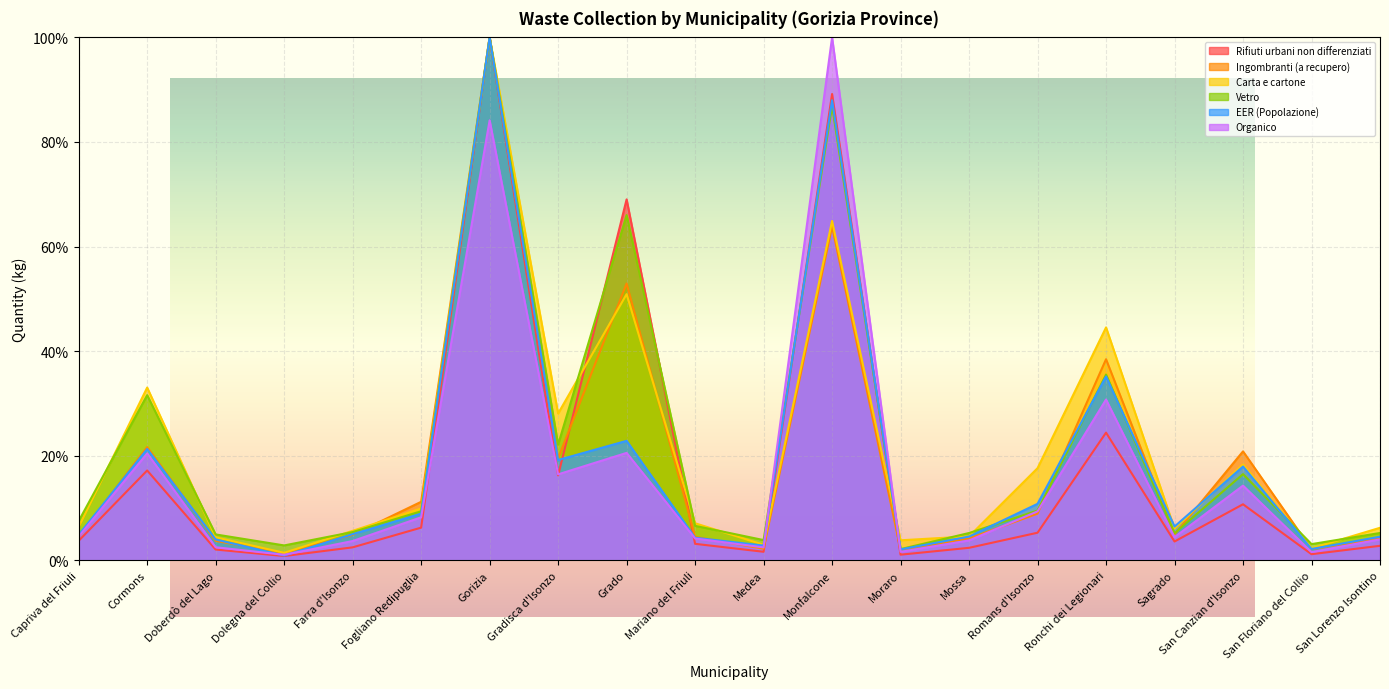

Which category has the highest value in the Organico series?

Monfalcone